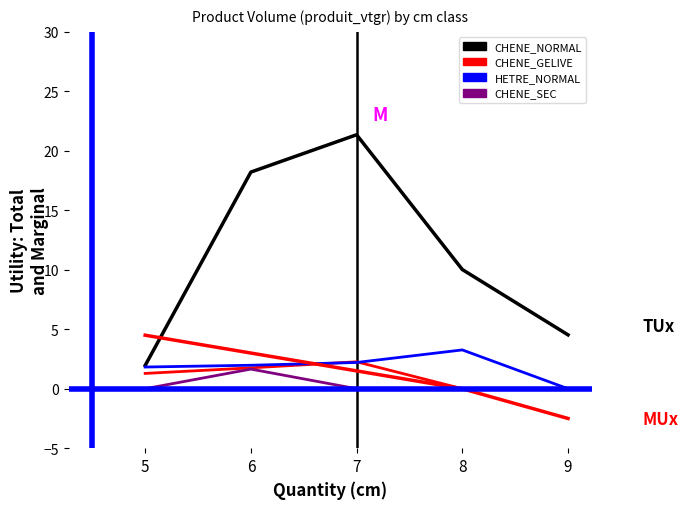

Which label corresponds to the largest value in the chart?

7